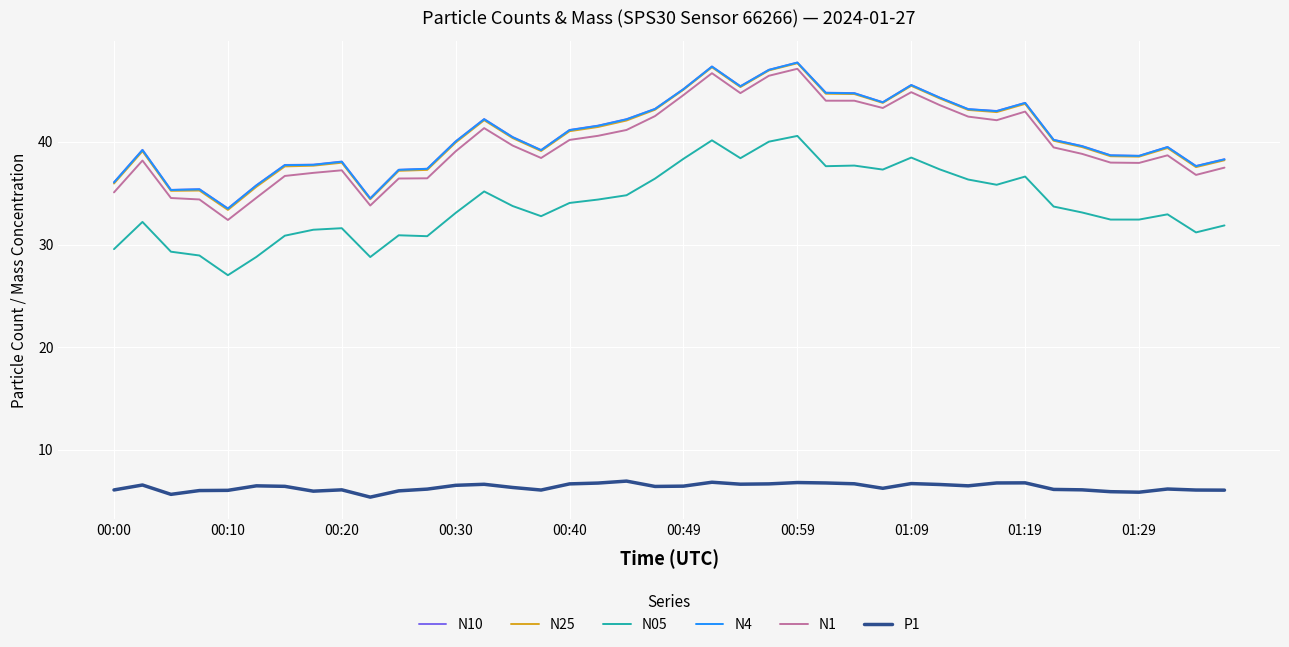

Which series has the largest range (max minus min)?

N1